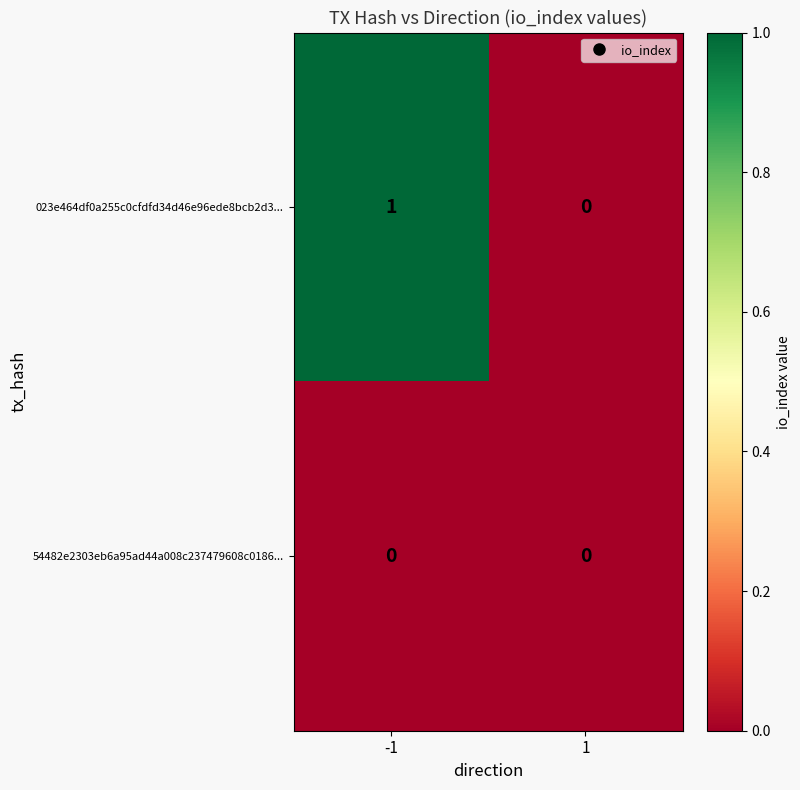

Is it true that 023e464df0a255c0cfdfd34d46e96ede8bcb2d3... equals 0 at 1?

True